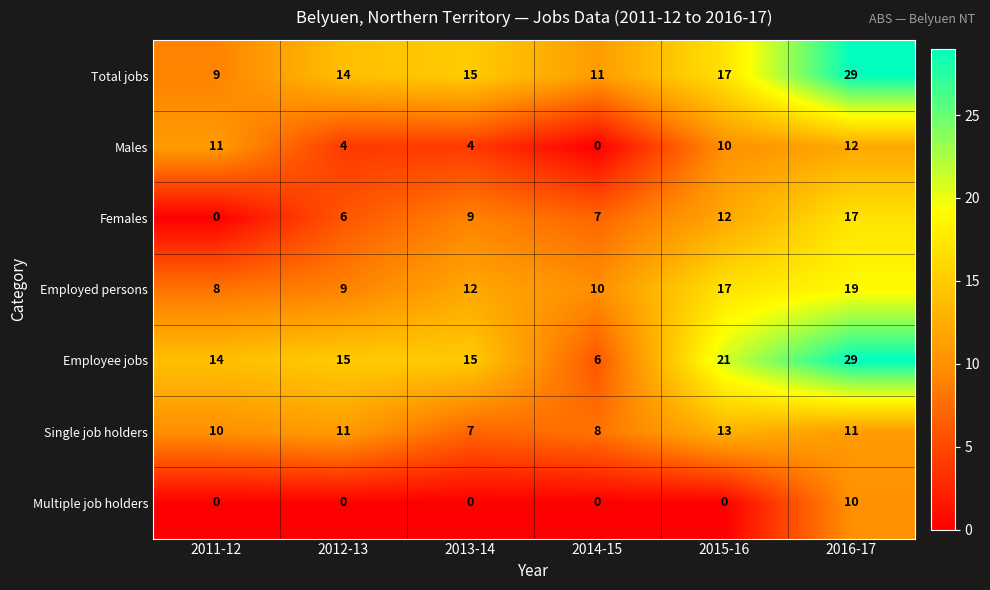

What value does the Total jobs series have at 2012-13, to the nearest 10?

10